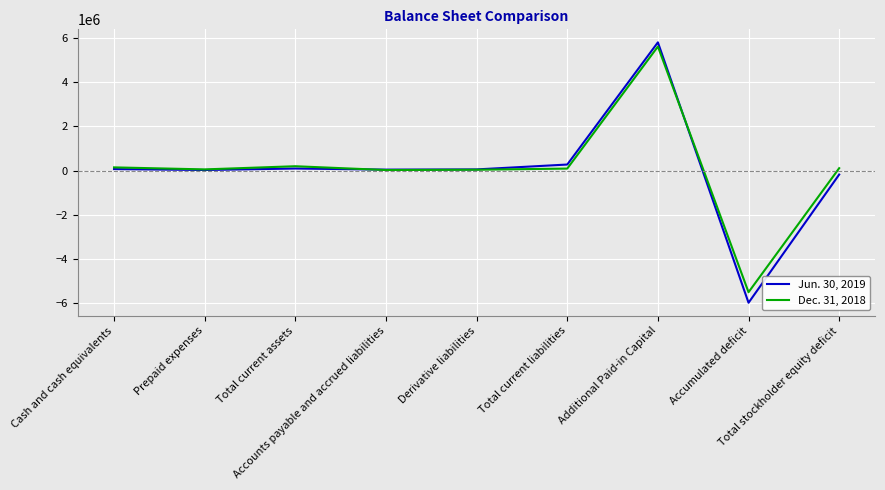

List the series in order of their peak value, highest first.

Jun. 30, 2019, Dec. 31, 2018